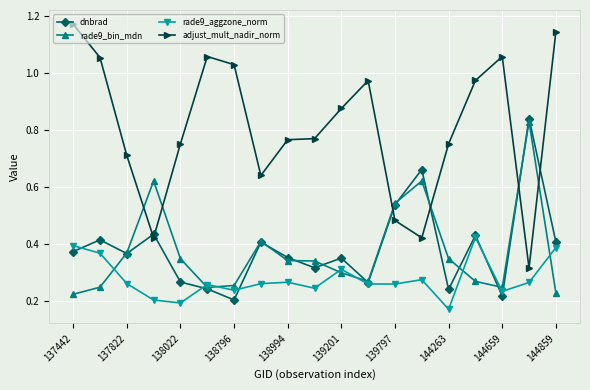

Which series has the largest range (max minus min)?

adjust_mult_nadir_norm